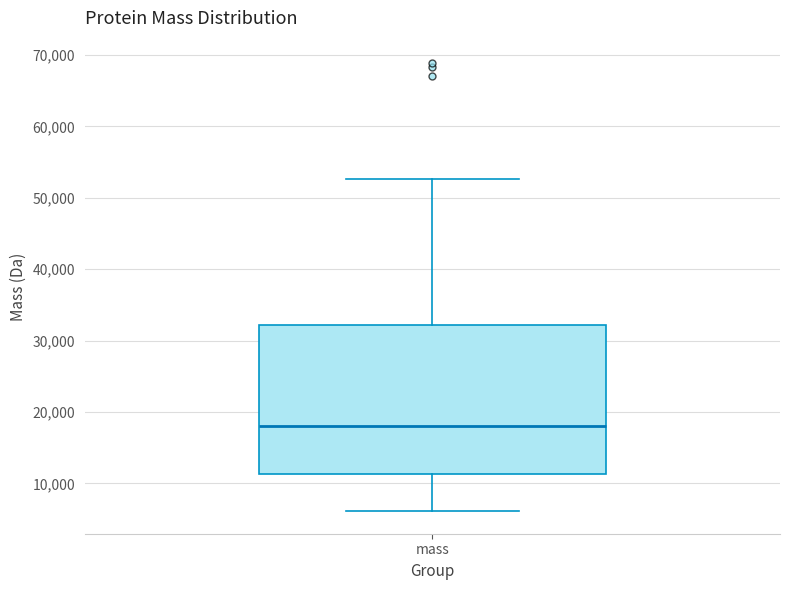

Transcribe this box plot: give where the median line is, the range the box spans, and where the two whiskers end, as read against the y-axis. The values are not printed on the chart, so give them approximately, as read against the axis.

median 18000, box 11000 to 32000, whiskers 6000 to 53000